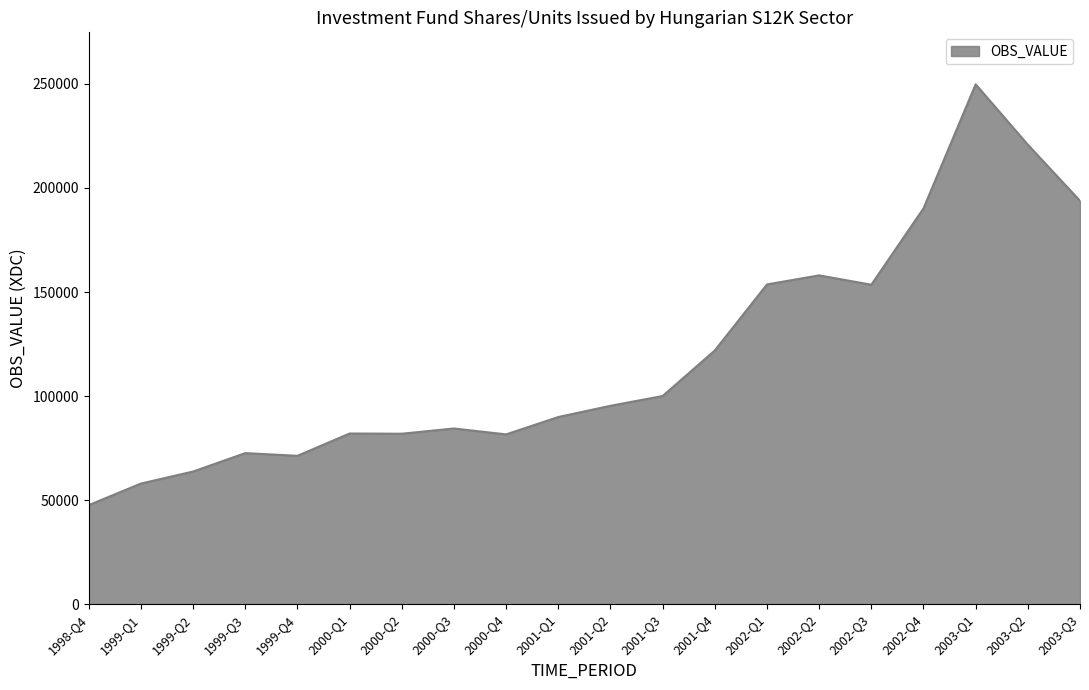

Which label corresponds to the largest value in the chart?

2003-Q1